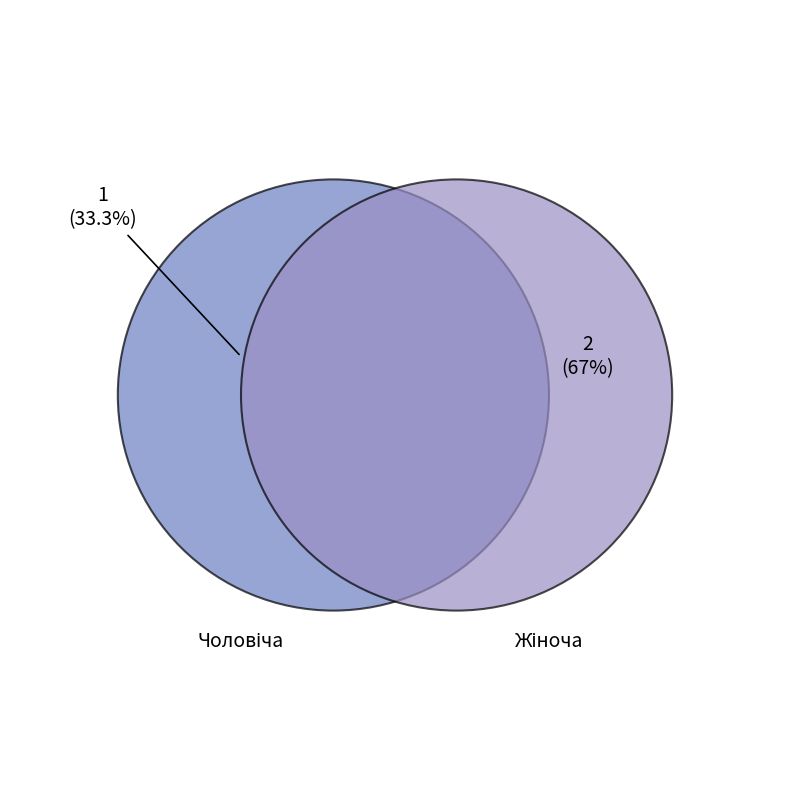

How many slices are in this pie chart?

2